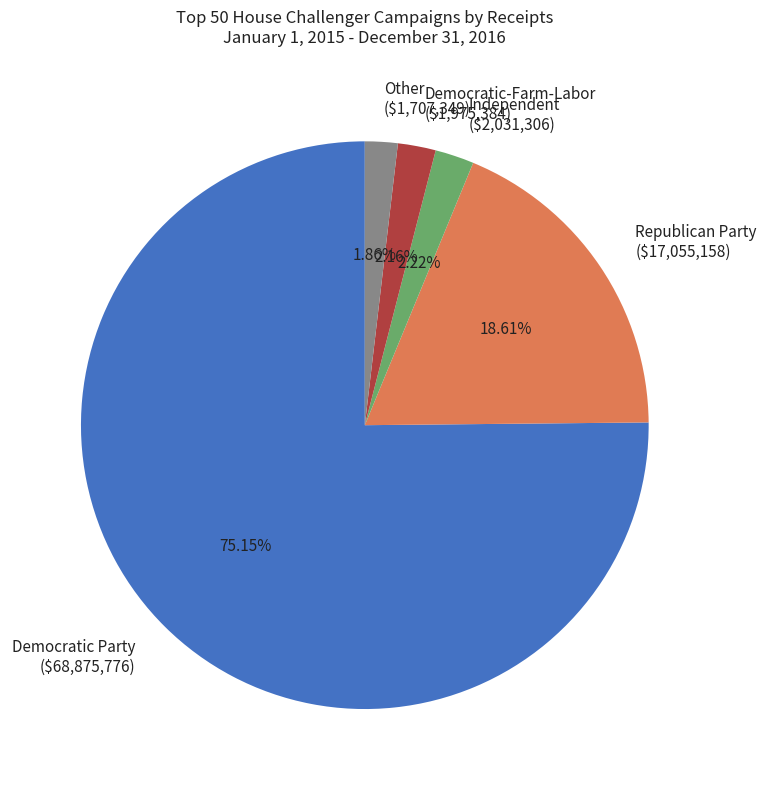

How much of the chart is everything except Republican Party?

81.4%